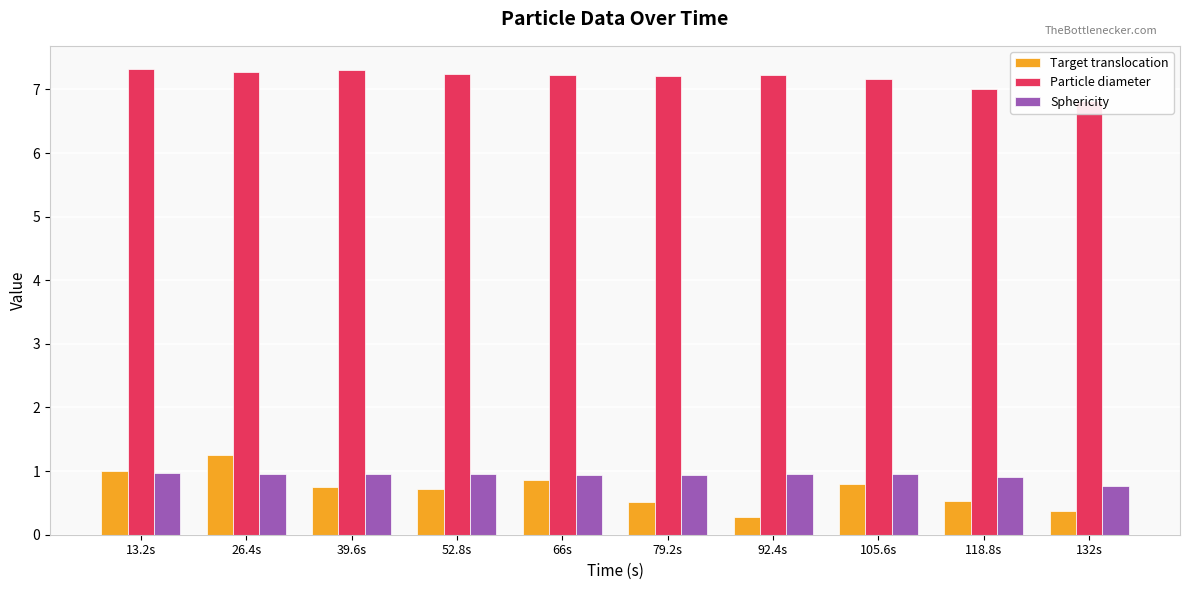

At 66s, list the series in order from smallest to largest.

Target translocation, Sphericity, Particle diameter